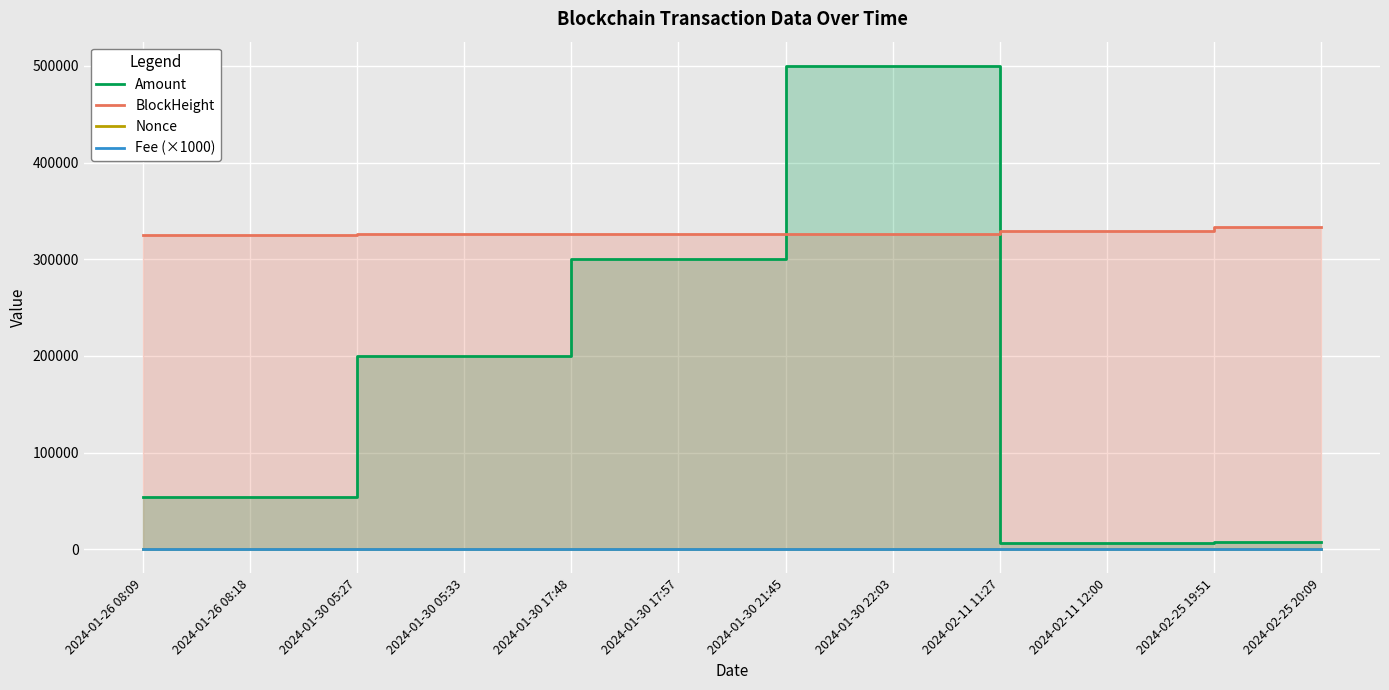

Reading left to right, what are all the values shown in this chart?

Amount: 54045.0	54043.9	199999.0	199998.9	300000.0	299999.9	500000.4	500000.3	6229.0	6228.9	7814.4	7814.3
BlockHeight: 324888.0	324890.0	325976.0	325978.0	326120.0	326121.0	326171.0	326173.0	329260.0	329266.0	333035.0	333038.0
Nonce: 9.0	0.0	10.0	1.0	11.0	2.0	12.0	3.0	13.0	4.0	14.0	5.0
Fee (×1000): 200.1	100.0	200.1	100.0	200.1	100.0	200.1	100.0	300.0	100.0	200.1	100.0